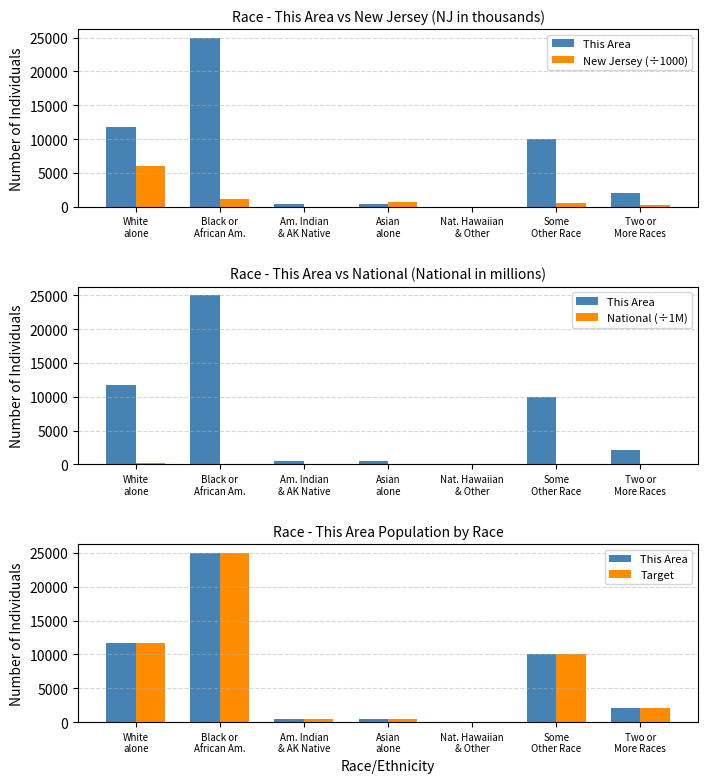

Where is National (÷1M) nearest to the value 112?

Black or
African Am.